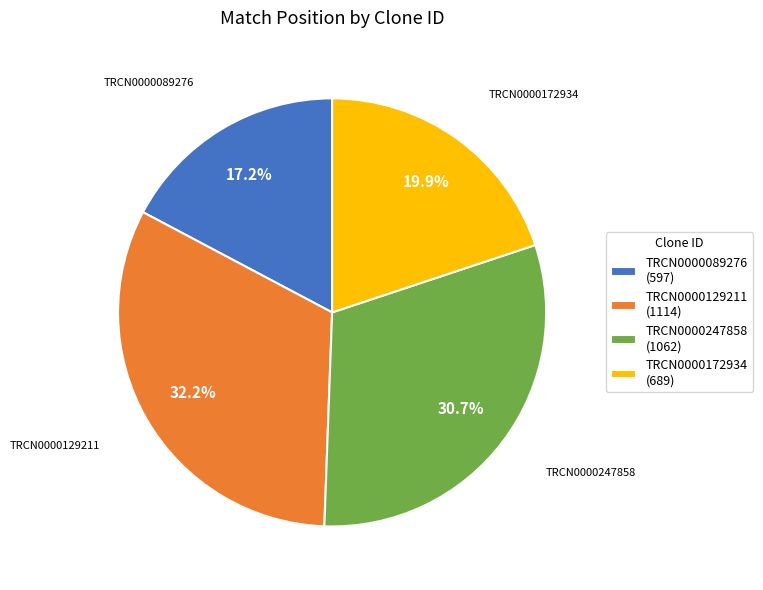

Rank the categories by value from lowest to highest.

TRCN0000089276, TRCN0000172934, TRCN0000247858, TRCN0000129211